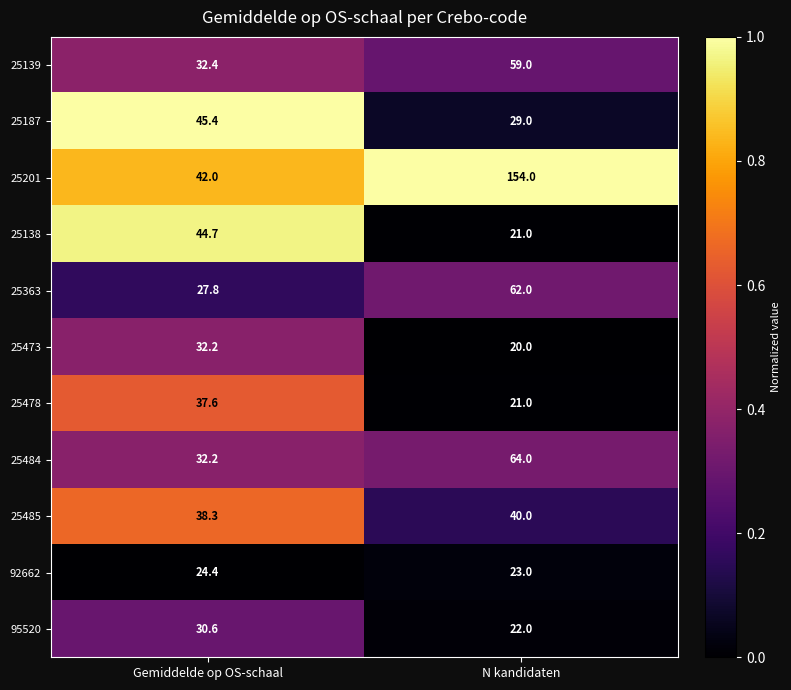

Which series changed the most between Gemiddelde op OS-schaal and N kandidaten?

25201